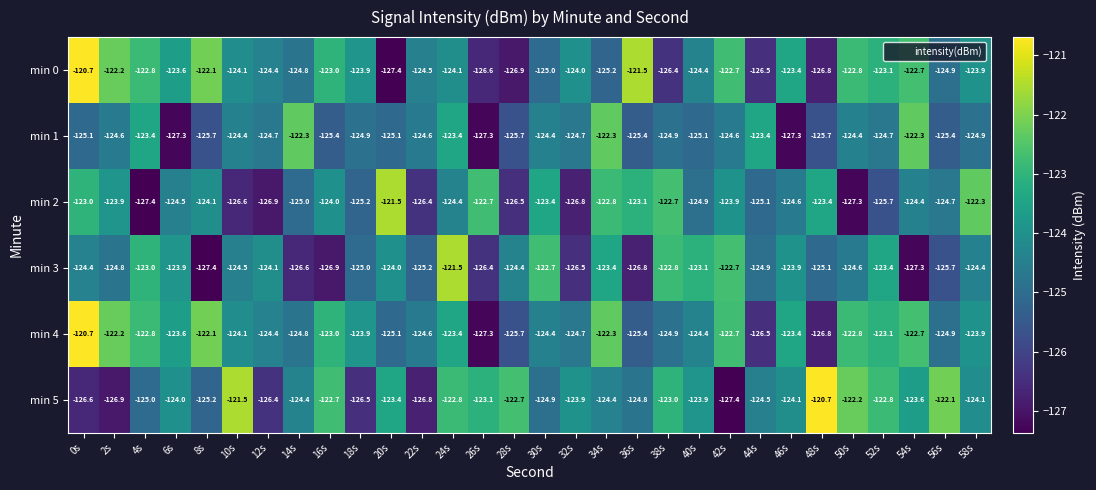

Is it true that min 1 equals -125.7 at 28s?

True